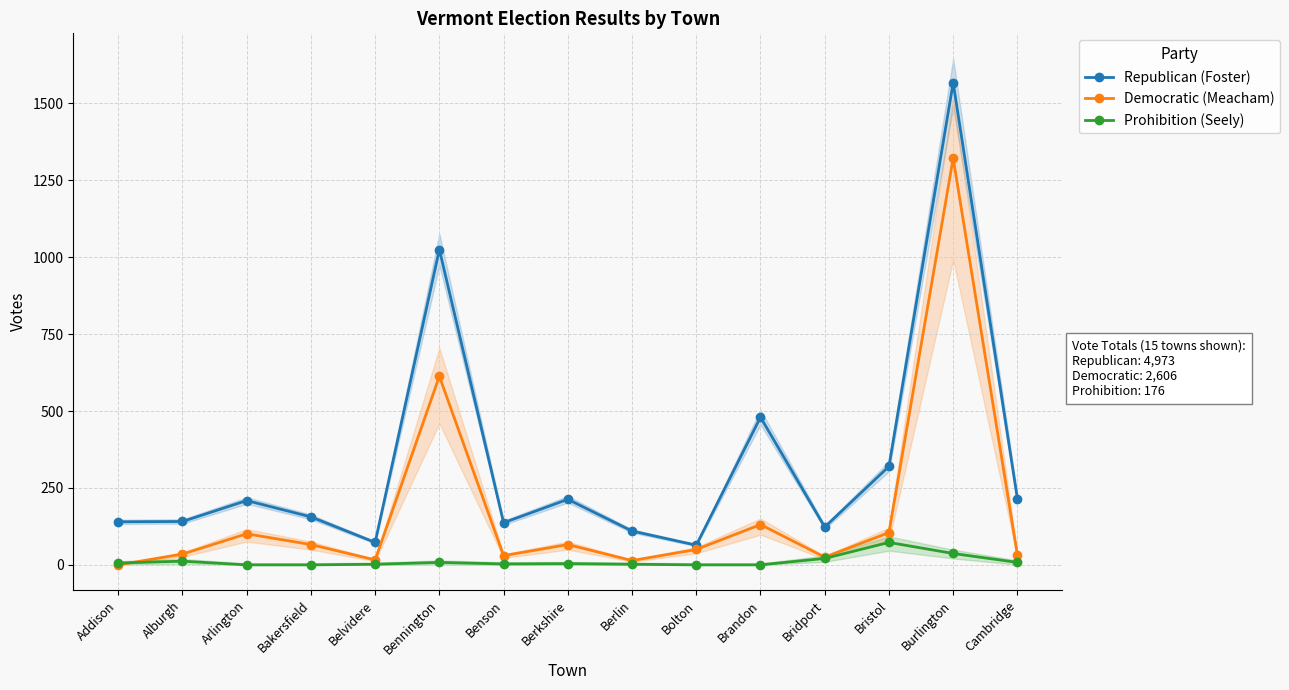

Is it true that Prohibition (Seely) equals 2 at Berlin?

True